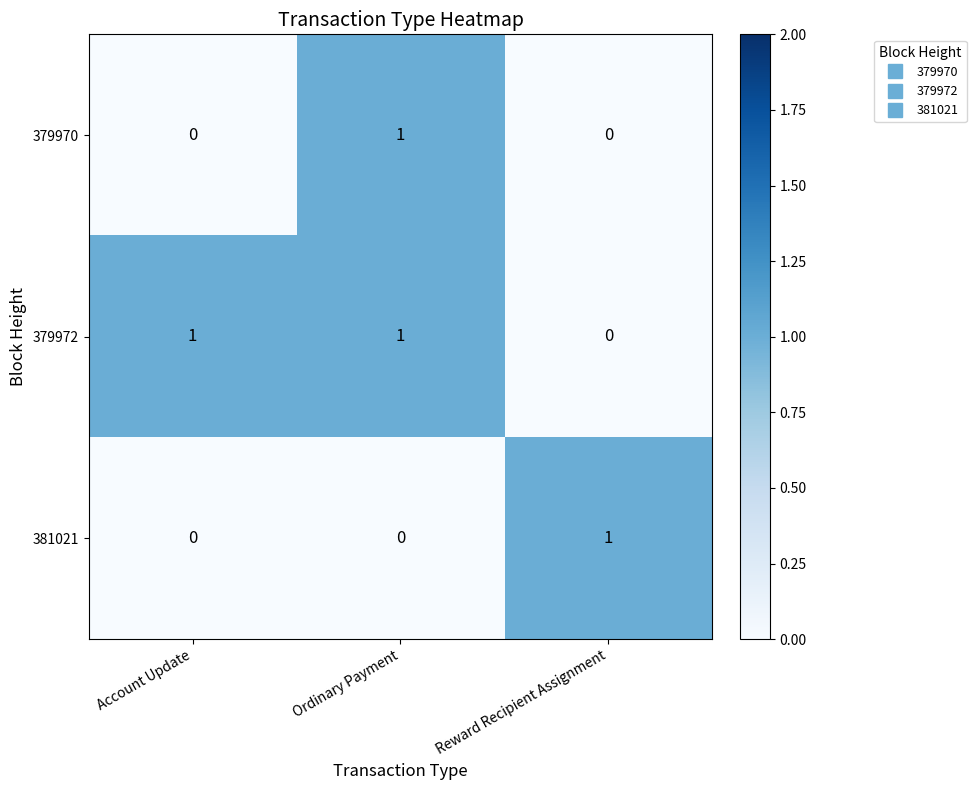

Which series has the largest total across all categories?

379972